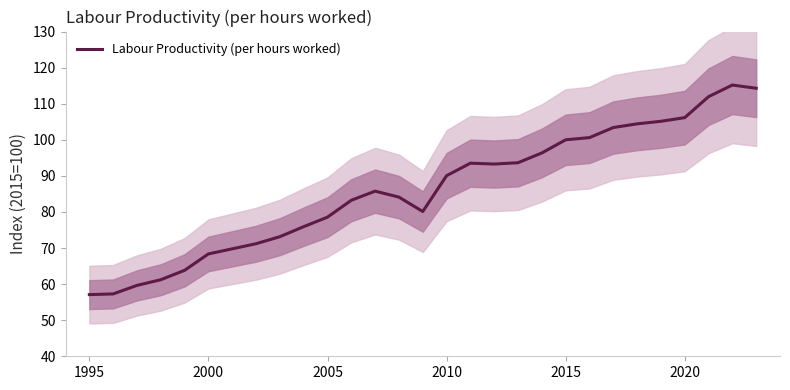

How many values exceed 85?

15